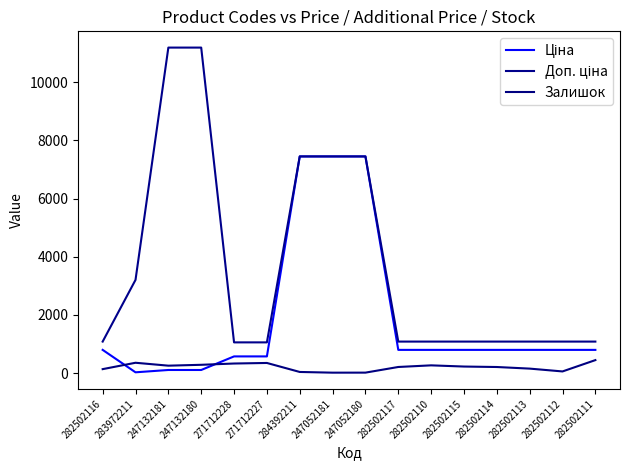

Rank the series by their maximum value, from lowest to highest.

Залишок, Ціна, Доп. ціна